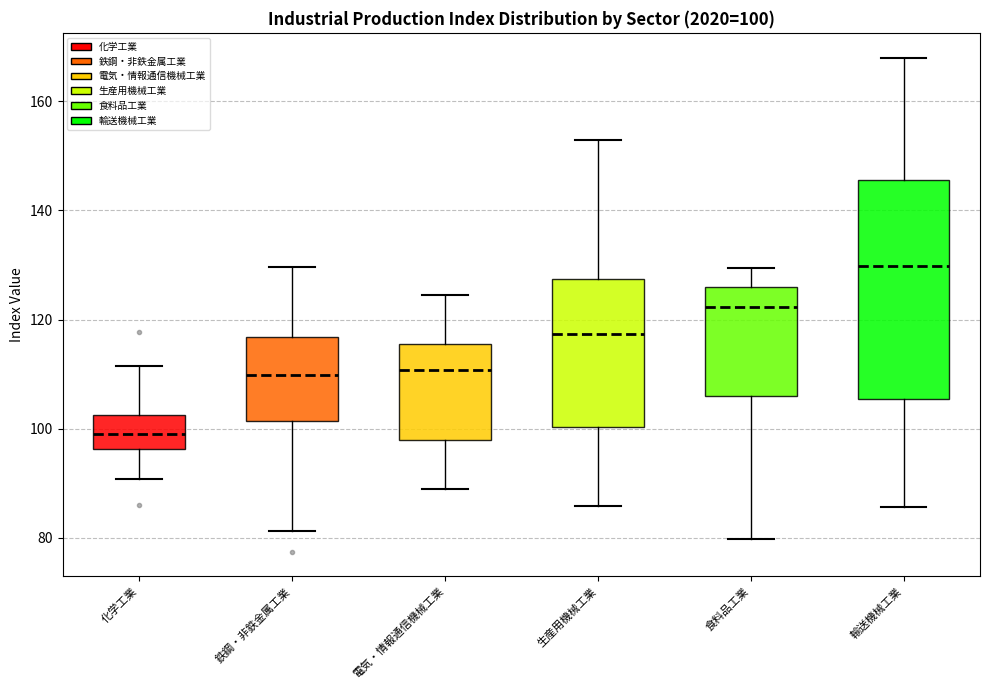

Which box has the lowest median line?

化学工業